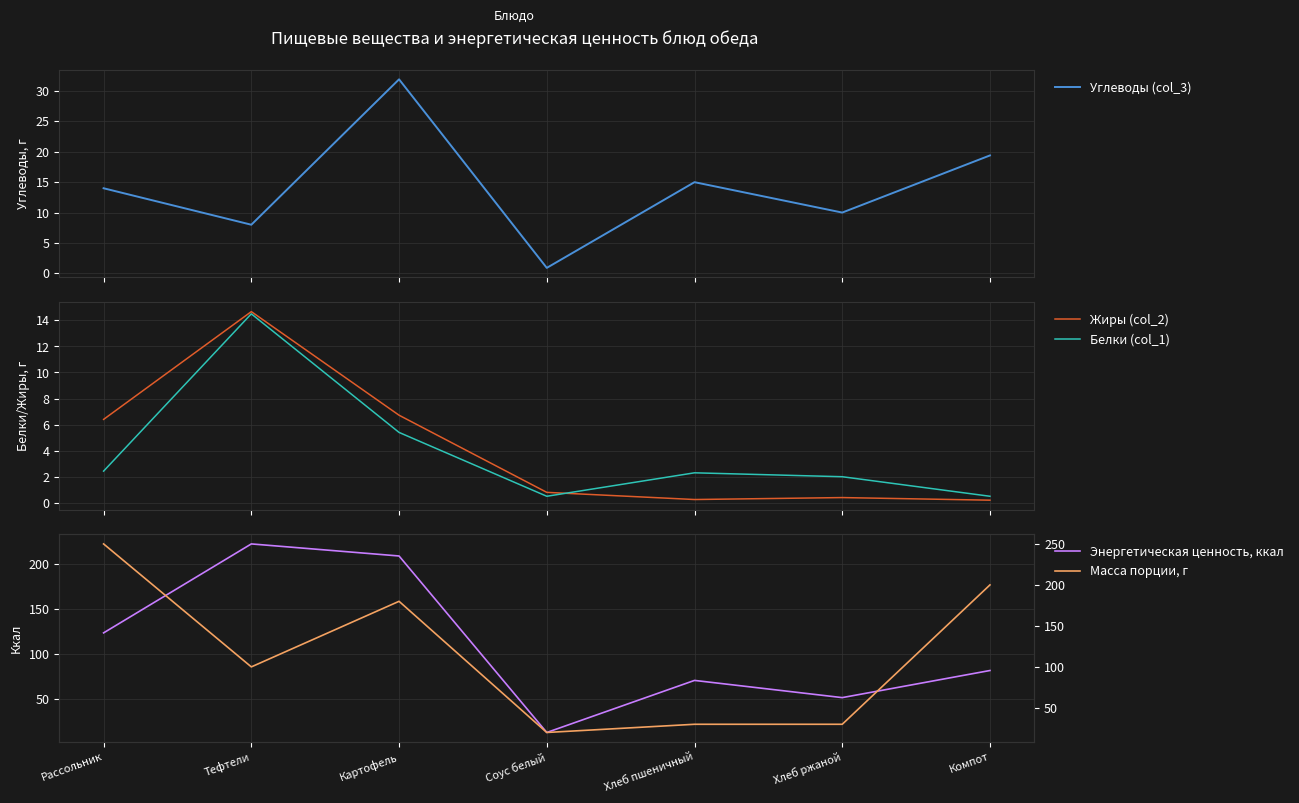

How many times do Углеводы (col_3) and Белки (col_1) cross each other?

2